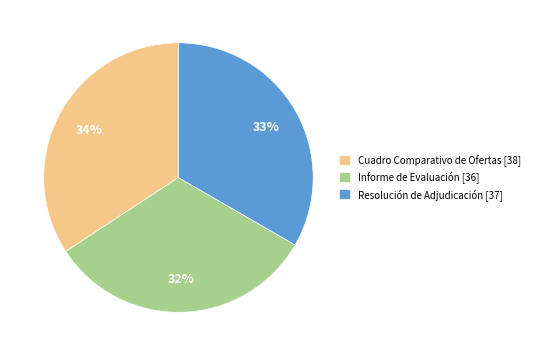

Do Informe de Evaluación and Resolución de Adjudicación together represent more than half of the pie?

Yes